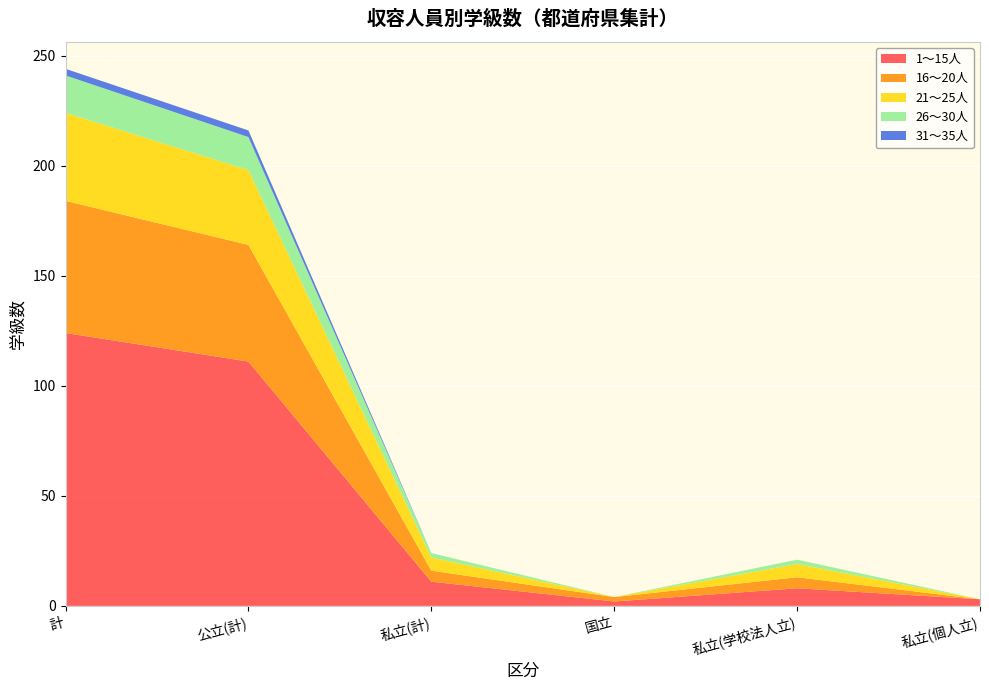

Reading left to right, list all the values displayed in this chart.

1～15人: 計=124	公立(計)=111	私立(計)=11	国立=2	私立(学校法人立)=8	私立(個人立)=3
16～20人: 計=60	公立(計)=53	私立(計)=5	国立=2	私立(学校法人立)=5	私立(個人立)=0
21～25人: 計=40	公立(計)=34	私立(計)=6	国立=0	私立(学校法人立)=6	私立(個人立)=0
26～30人: 計=17	公立(計)=15	私立(計)=2	国立=0	私立(学校法人立)=2	私立(個人立)=0
31～35人: 計=3	公立(計)=3	私立(計)=0	国立=0	私立(学校法人立)=0	私立(個人立)=0